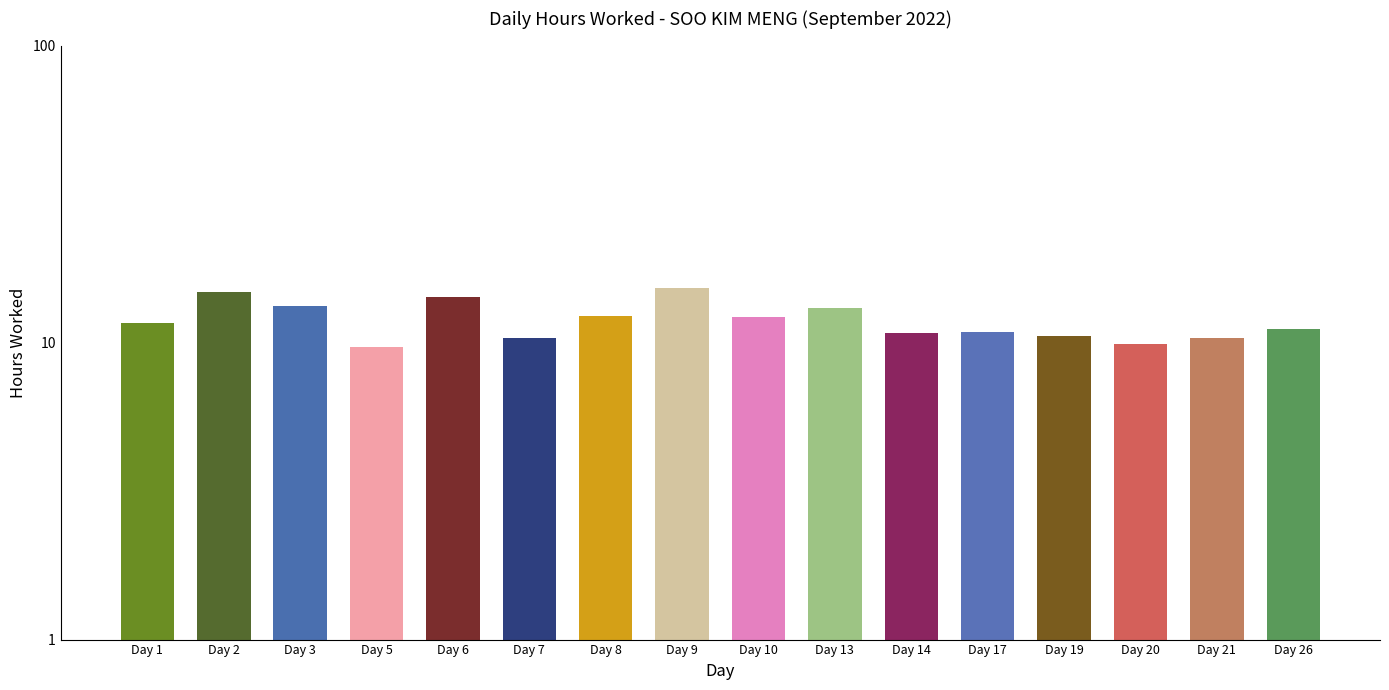

Rank the categories by value from lowest to highest.

Day 5, Day 20, Day 21, Day 7, Day 19, Day 14, Day 17, Day 26, Day 1, Day 10, Day 8, Day 13, Day 3, Day 6, Day 2, Day 9